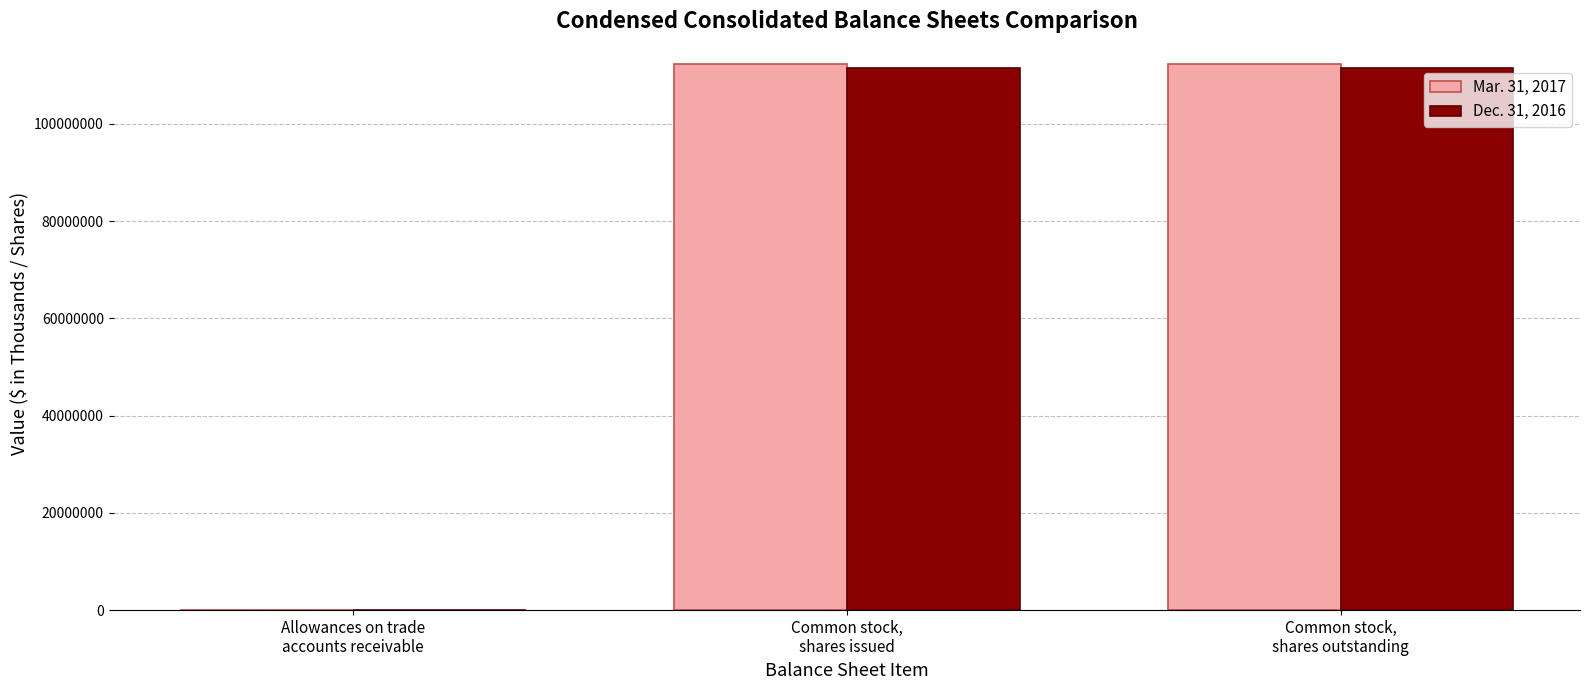

How many groups of bars are there?

3